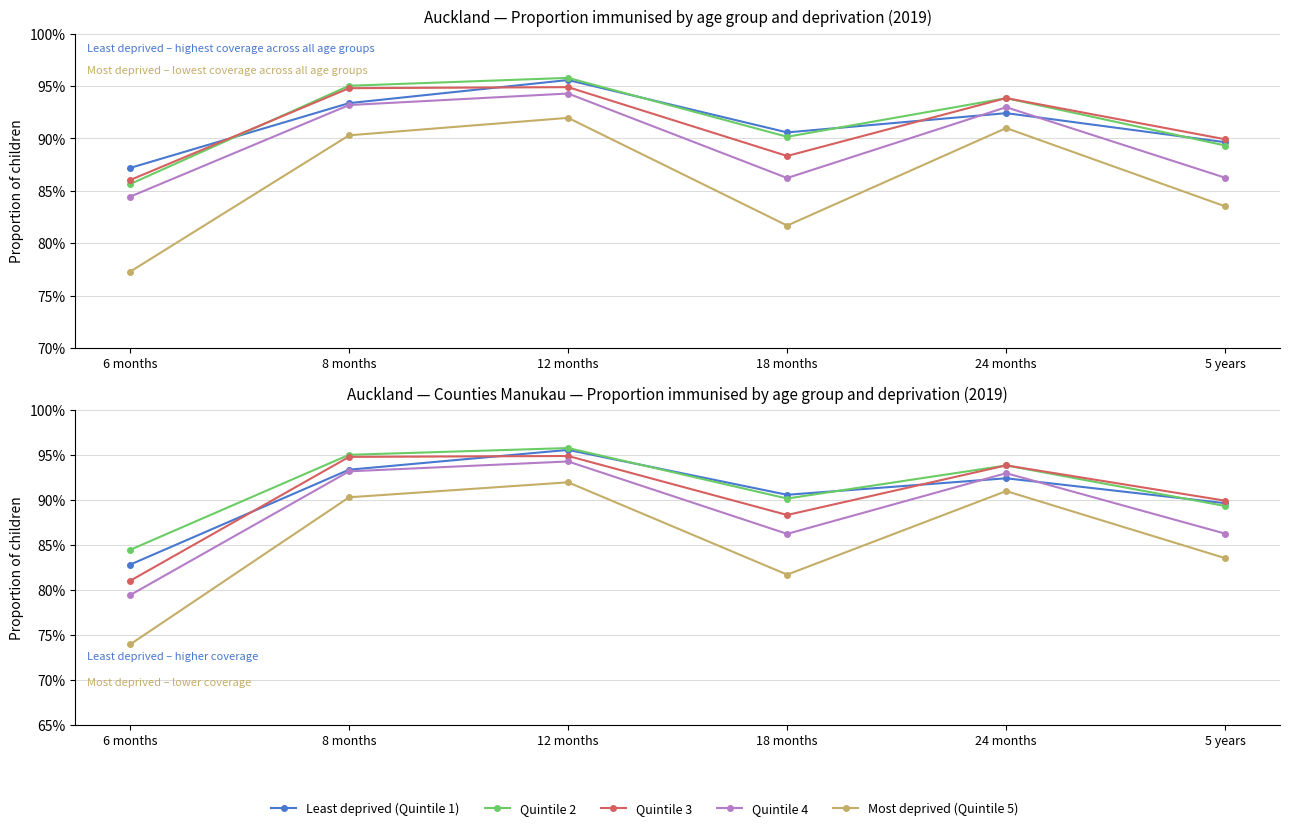

What position from the right is 12 months?

4